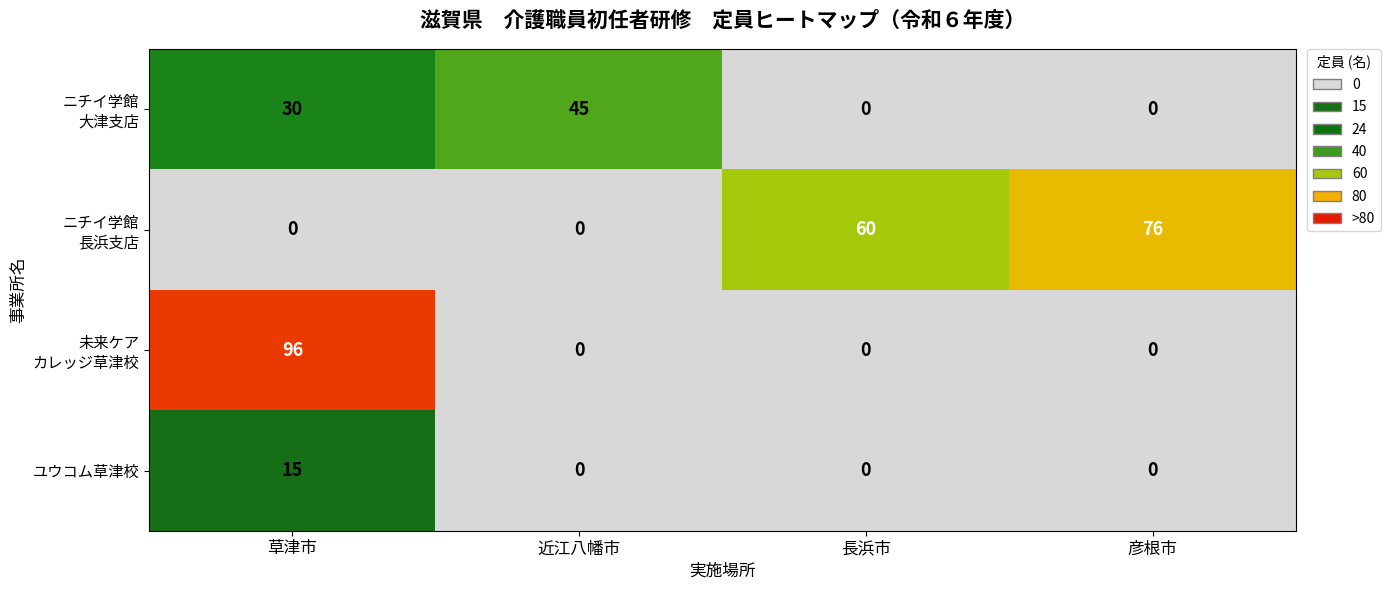

What is the sum of all ユウコム草津校 values?

15